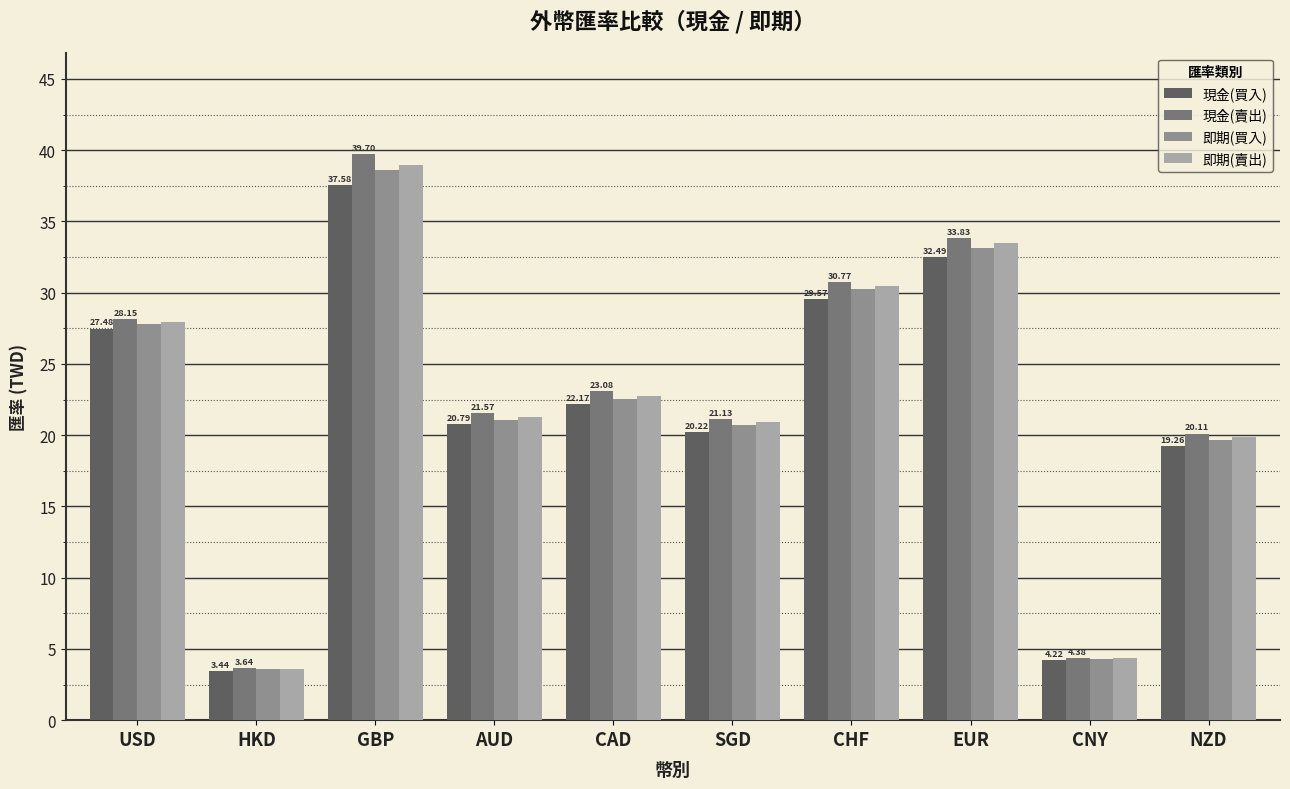

Rank the series by their average value, from lowest to highest.

現金(買入), 即期(買入), 即期(賣出), 現金(賣出)